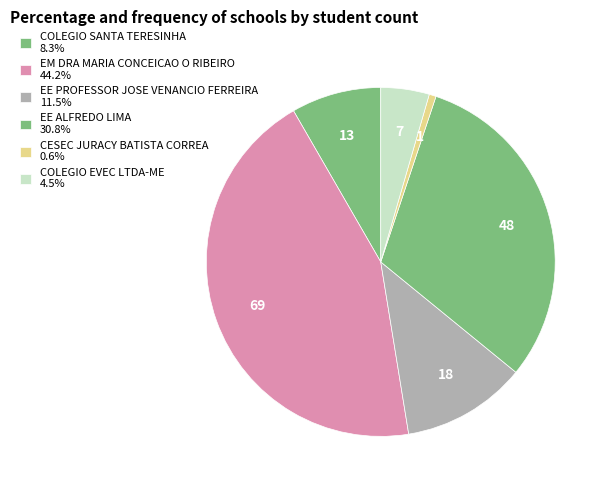

Count the number of slices in the pie.

6